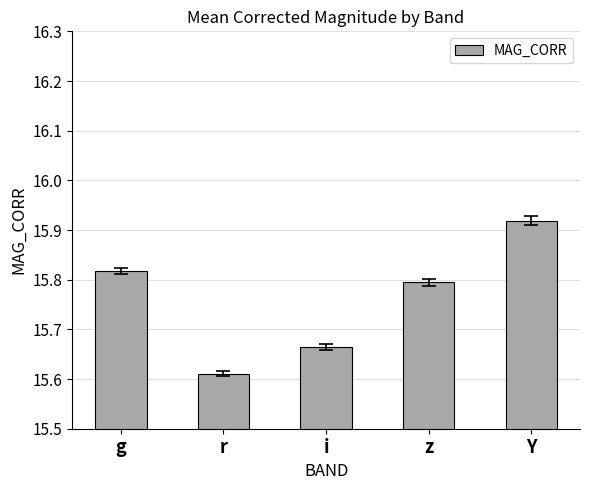

Is it true that the value at i is 5.6?

False